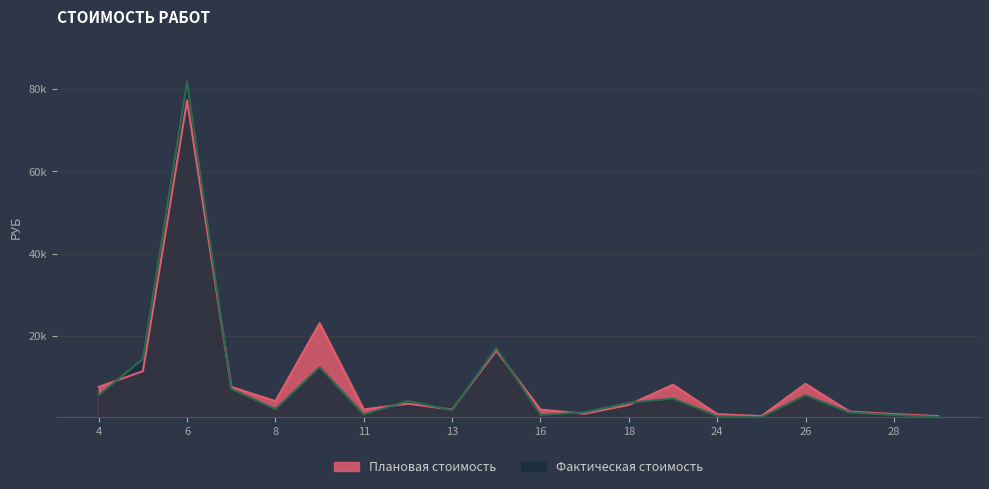

Count the number of data series in this chart.

2